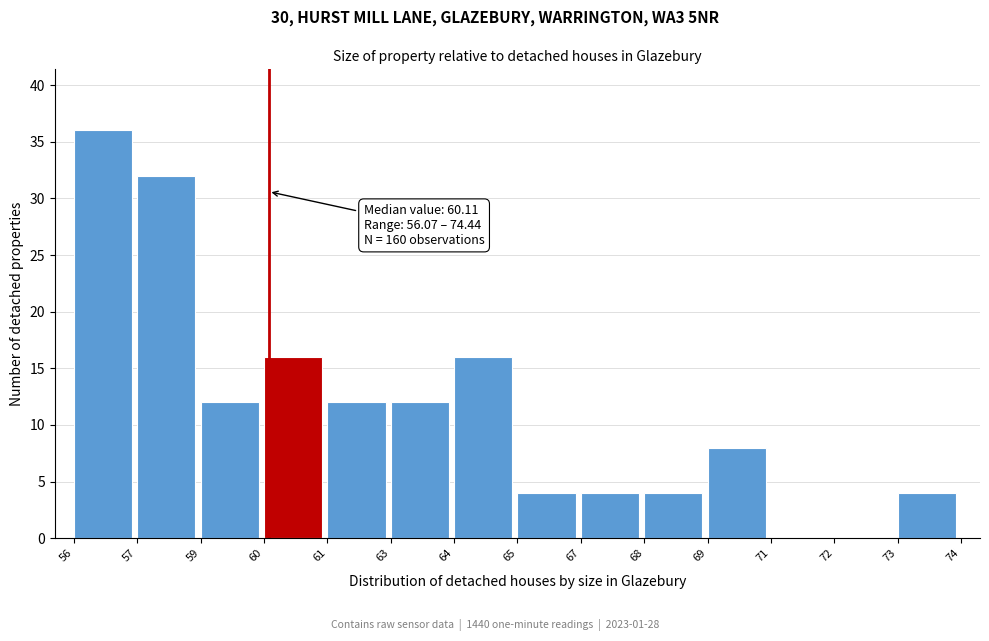

Reading right to left, list all the values displayed in this chart.

73=4	72=0	71=0	69=8	68=4	67=4	65=4	64=16	63=12	61=12	60=16	59=12	57=32	56=36